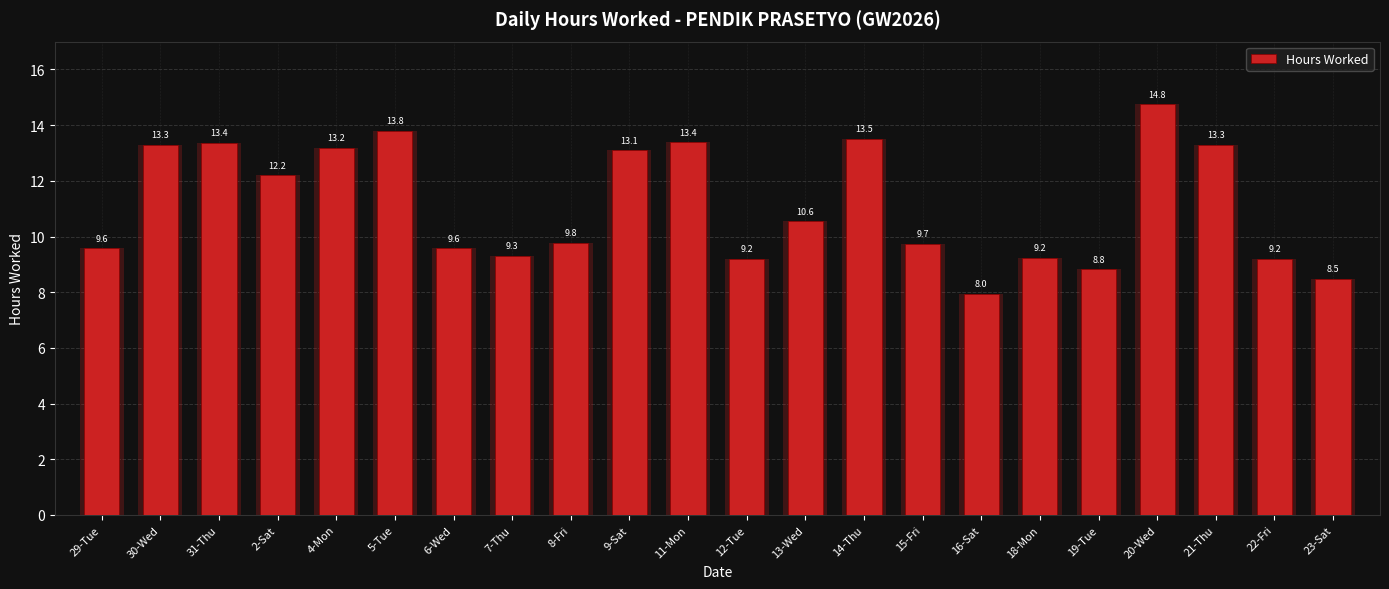

Reading left to right, transcribe all the data shown in this chart.

29-Tue=9.6	30-Wed=13.3	31-Thu=13.4	2-Sat=12.2	4-Mon=13.2	5-Tue=13.8	6-Wed=9.6	7-Thu=9.3	8-Fri=9.8	9-Sat=13.1	11-Mon=13.4	12-Tue=9.2	13-Wed=10.6	14-Thu=13.5	15-Fri=9.7	16-Sat=8.0	18-Mon=9.2	19-Tue=8.8	20-Wed=14.8	21-Thu=13.3	22-Fri=9.2	23-Sat=8.5